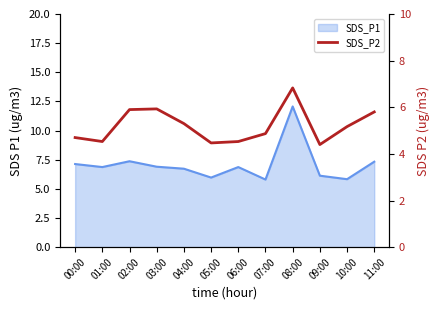

What is the label of the 1st point from the left?

00:00